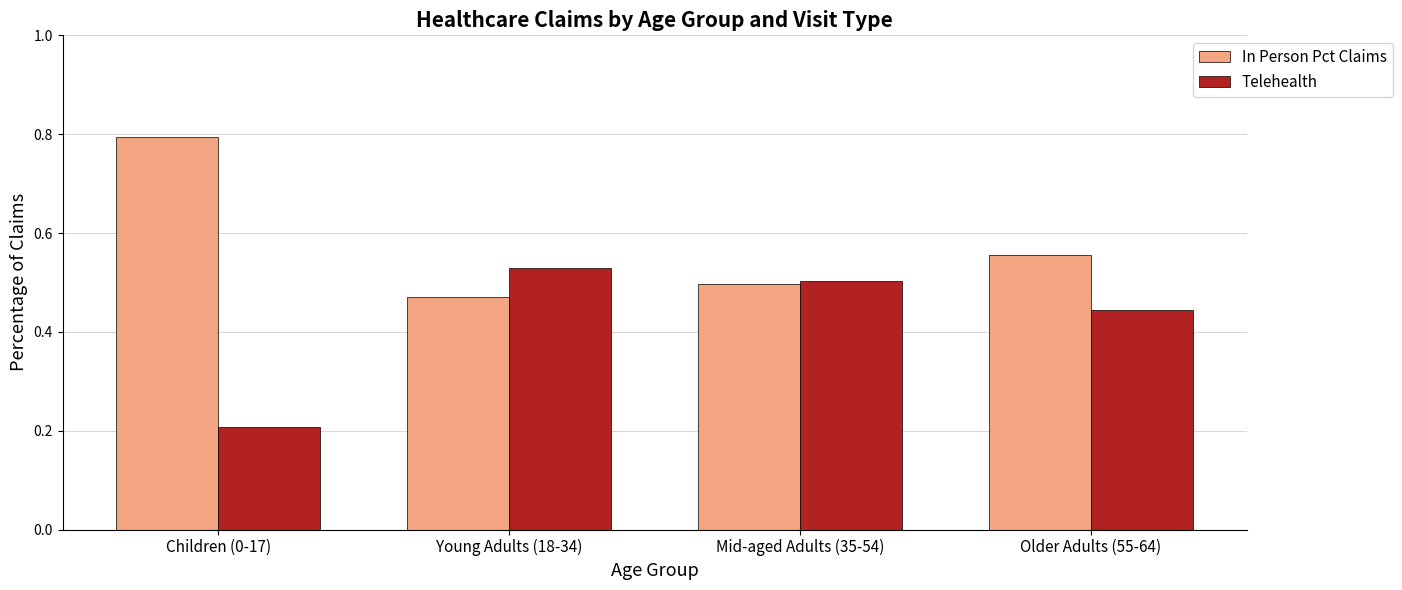

At which label does Telehealth reach its peak?

Young Adults (18-34)